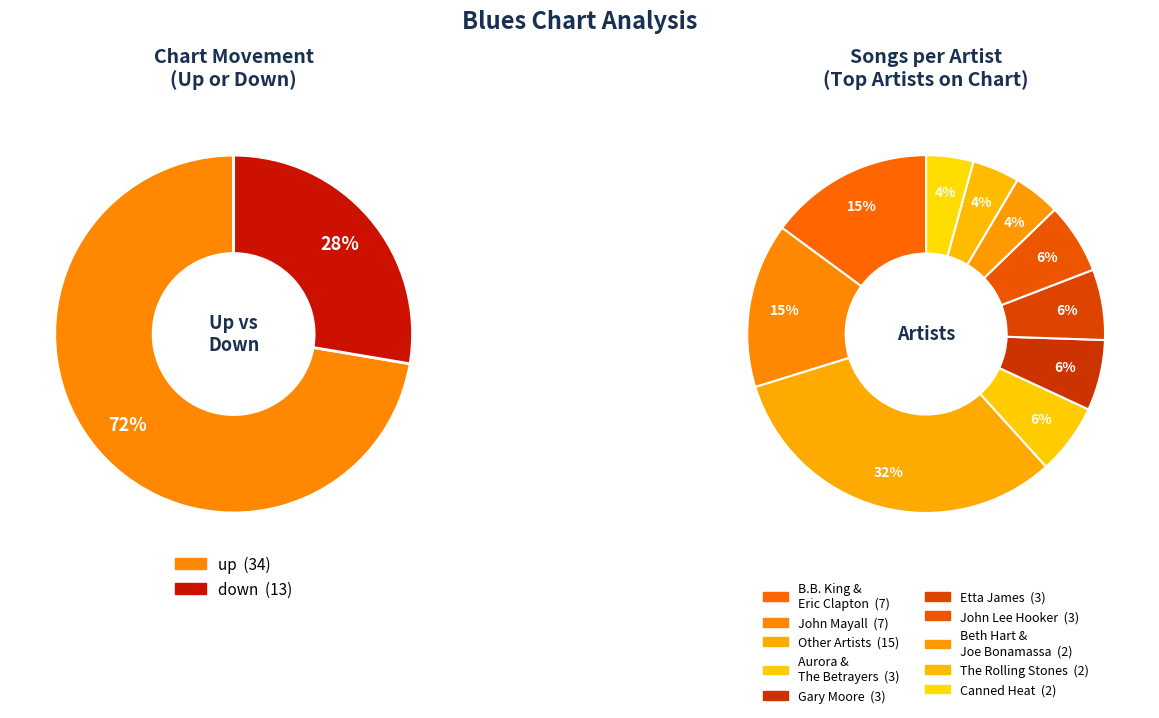

How many slices are in this pie chart?

2